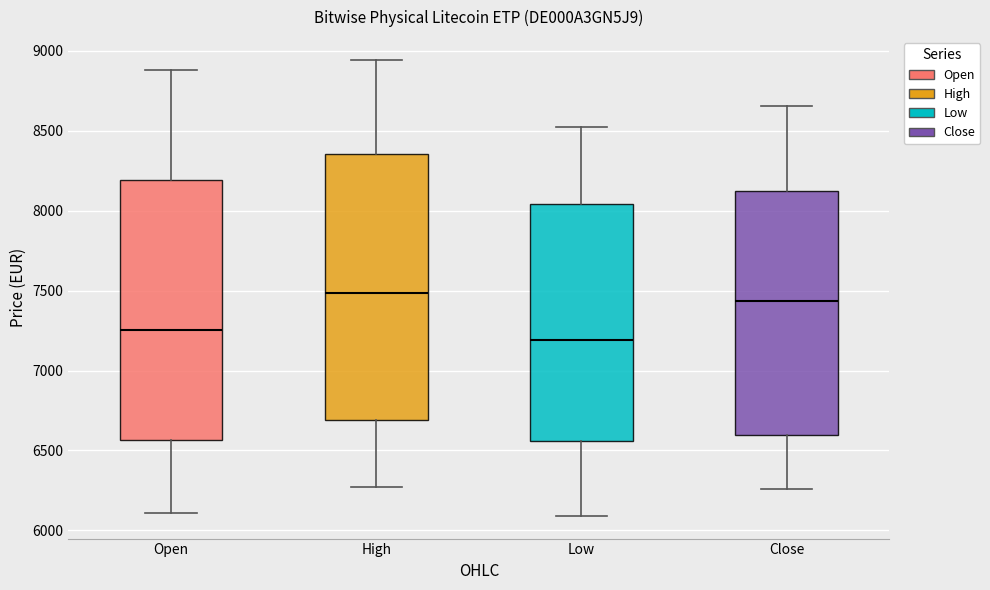

Reading left to right, transcribe this box plot: for each box, give where its median line is, the range the box spans, and where its two whiskers end, as read against the y-axis. The values are not printed on the chart, so give them approximately, as read against the axis.

Open: median 7250, box 6550 to 8200, whiskers 6100 to 8900
High: median 7500, box 6700 to 8350, whiskers 6250 to 8950
Low: median 7200, box 6550 to 8050, whiskers 6100 to 8550
Close: median 7450, box 6600 to 8100, whiskers 6250 to 8650